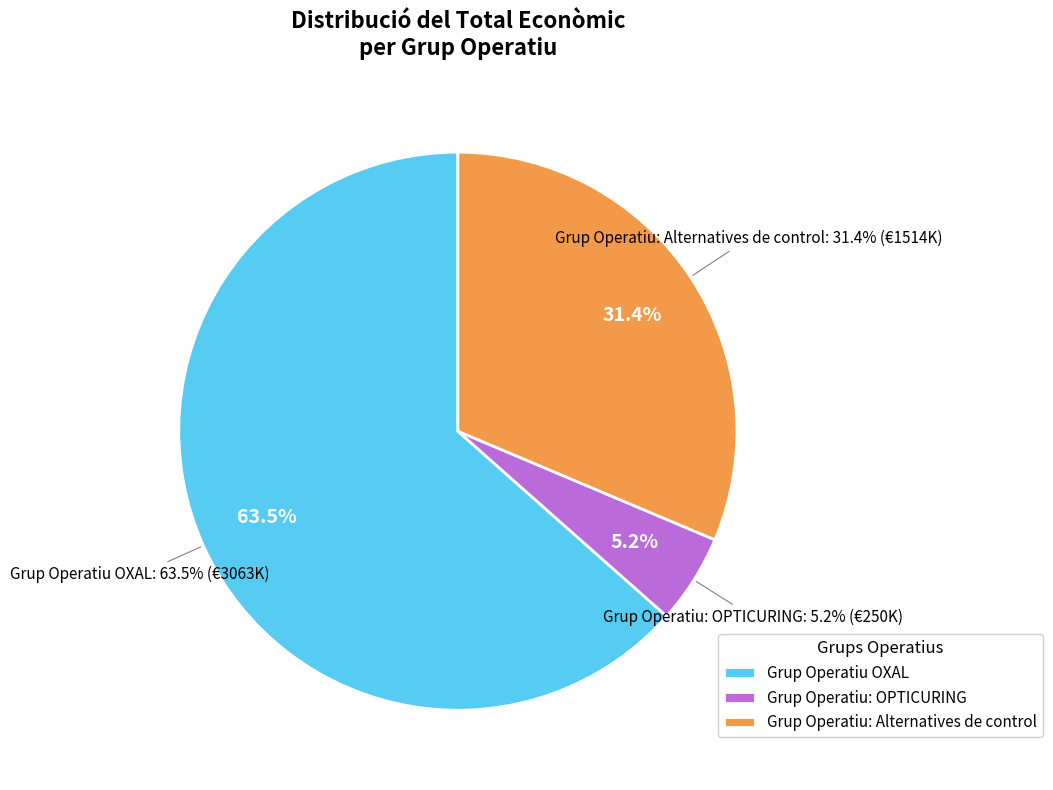

To the nearest percent, what percentage of the pie is Grup Operatiu: OPTICURING?

5%